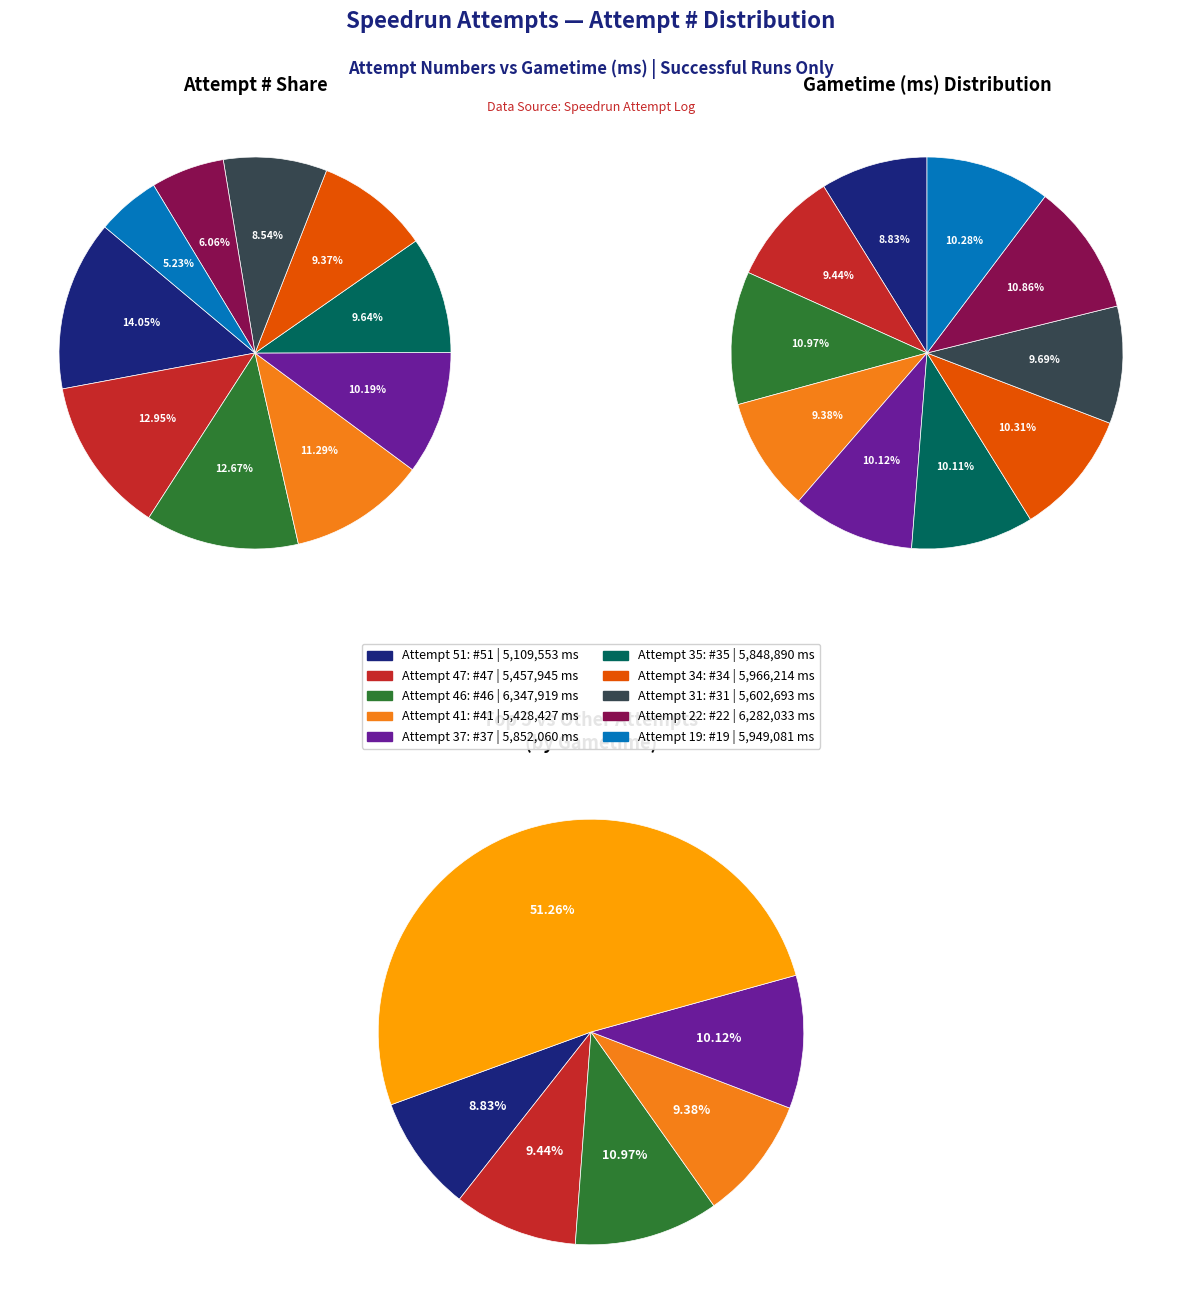

To the nearest percent, what percentage of the pie is Attempt 46?

11%